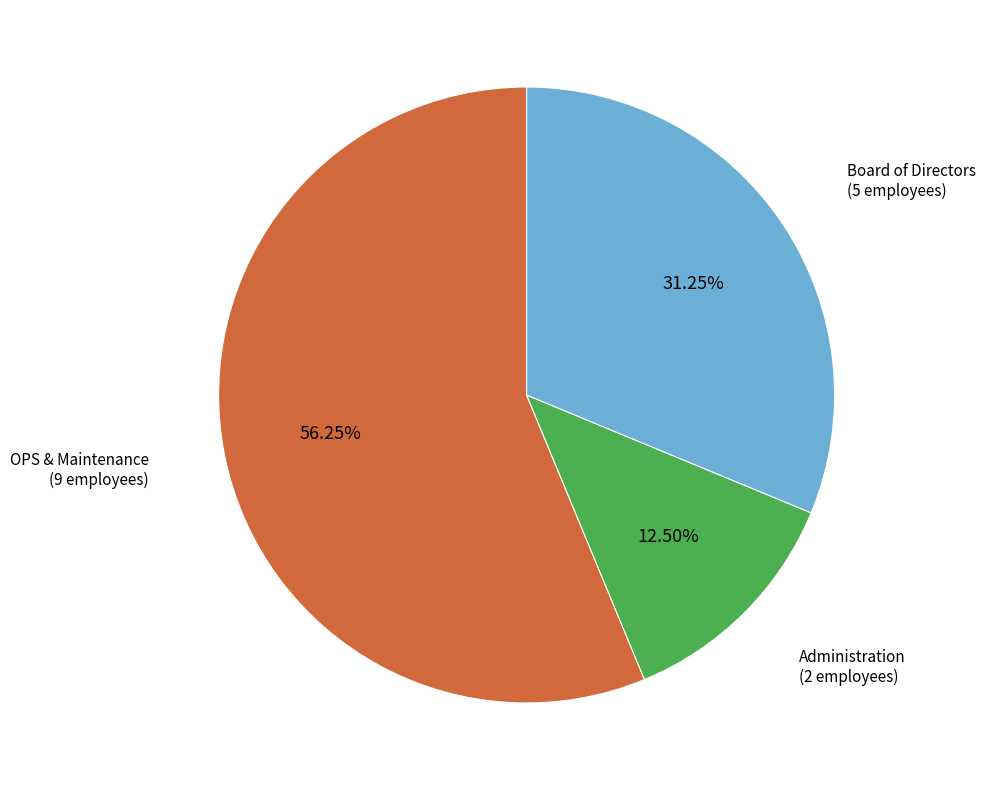

Does any single category account for the majority?

Yes